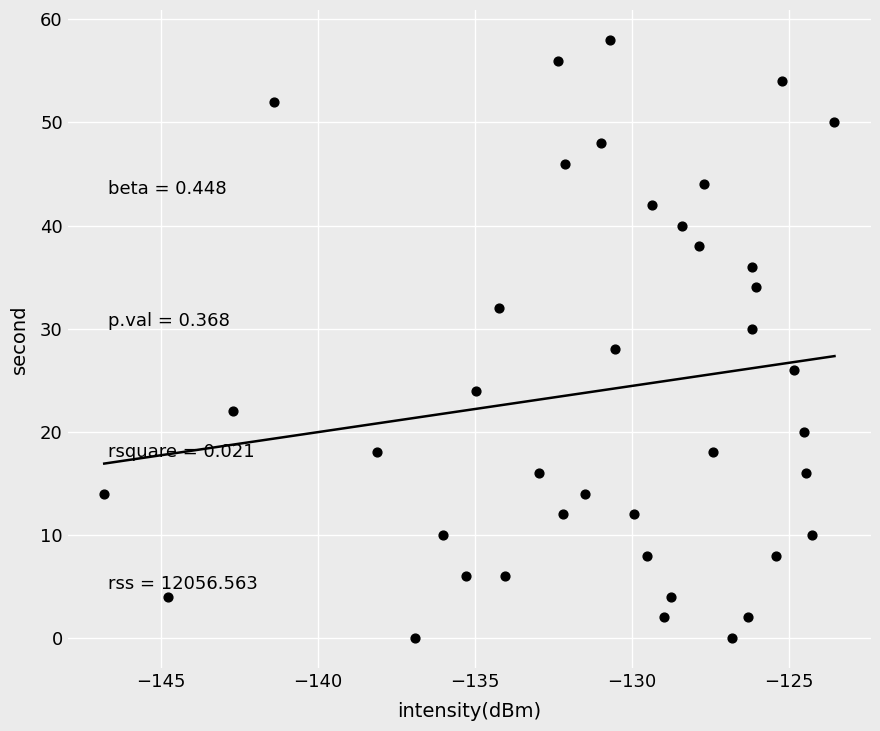

How many points are shown in the scatter plot?

40